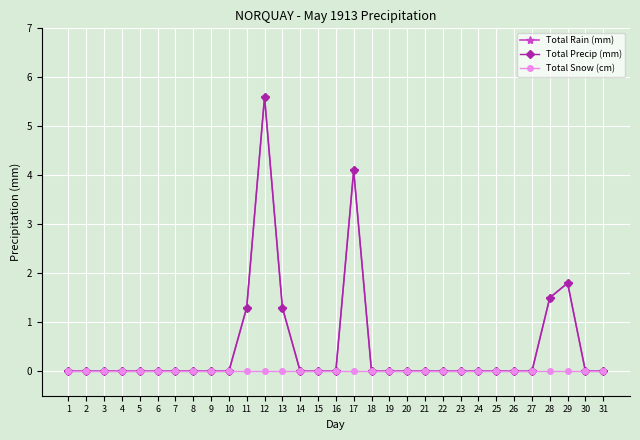

Reading right to left, extract all data points from this chart.

Total Rain (mm): 0.0	0.0	1.8	1.5	0.0	0.0	0.0	0.0	0.0	0.0	0.0	0.0	0.0	0.0	4.1	0.0	0.0	0.0	1.3	5.6	1.3	0.0	0.0	0.0	0.0	0.0	0.0	0.0	0.0	0.0	0.0
Total Precip (mm): 0.0	0.0	1.8	1.5	0.0	0.0	0.0	0.0	0.0	0.0	0.0	0.0	0.0	0.0	4.1	0.0	0.0	0.0	1.3	5.6	1.3	0.0	0.0	0.0	0.0	0.0	0.0	0.0	0.0	0.0	0.0
Total Snow (cm): 0.0	0.0	0.0	0.0	0.0	0.0	0.0	0.0	0.0	0.0	0.0	0.0	0.0	0.0	0.0	0.0	0.0	0.0	0.0	0.0	0.0	0.0	0.0	0.0	0.0	0.0	0.0	0.0	0.0	0.0	0.0